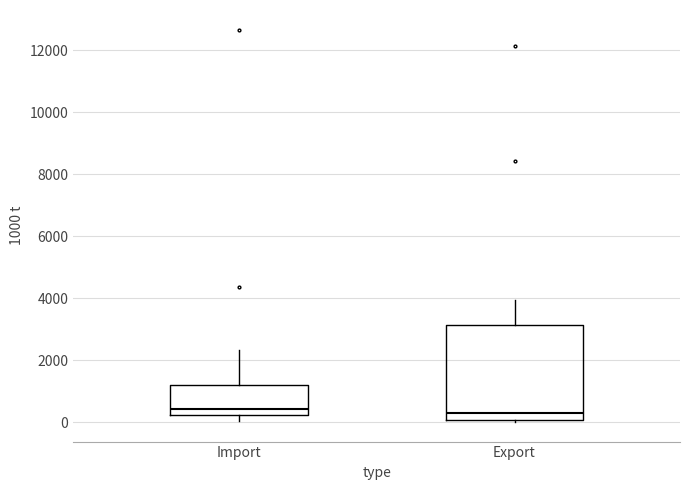

Reading left to right, read every box against the y-axis: the position of its median line, the range the box covers, and the ends of its whiskers. The values are not printed on the chart, so give them approximately, as read against the axis.

Import: median 400, box 200 to 1200, whiskers 0 to 2400
Export: median 400, box 0 to 3200, whiskers 0 (just below the box's lower edge) to 4000